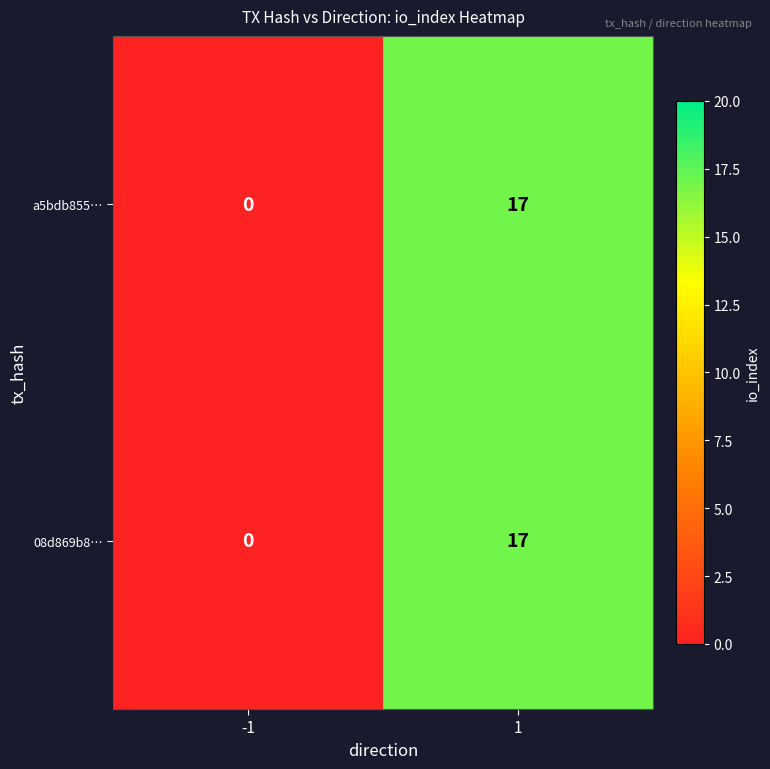

Rank the categories by a5bdb855… value from lowest to highest.

-1, 1